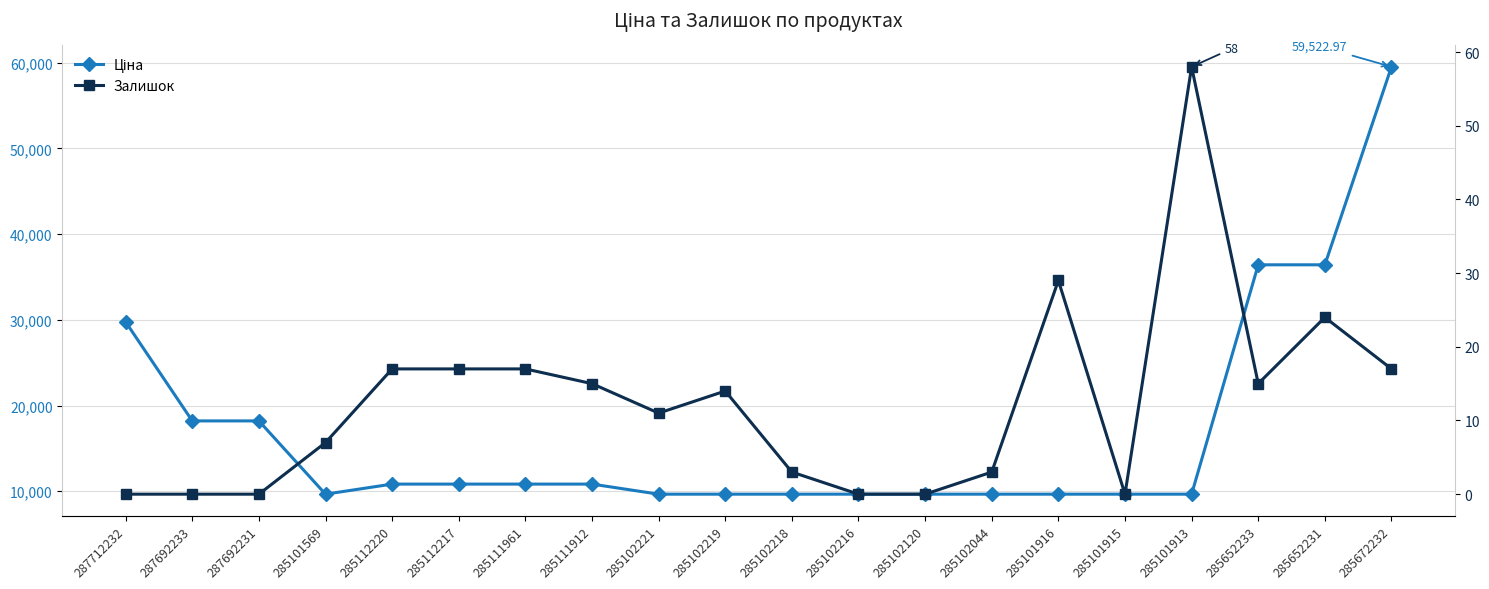

True or false: Ціна has more than 2 interior local peaks.

False